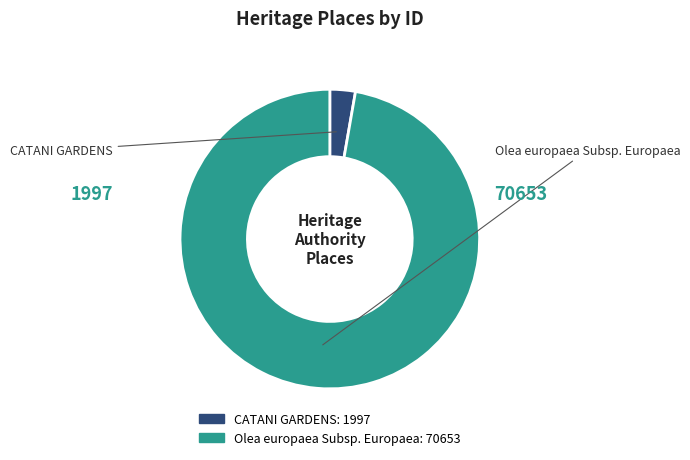

What is the change in value from CATANI GARDENS to Olea europaea Subsp. Europaea?

+68656